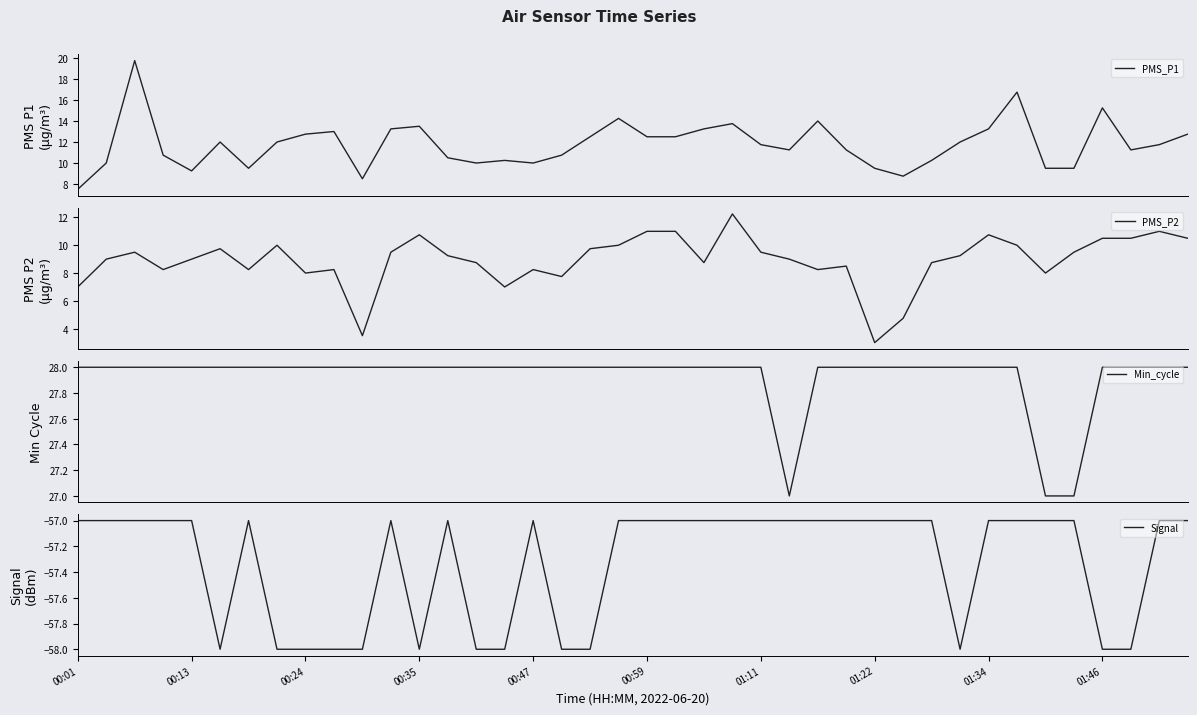

What is the spread (max minus min) of values at 17?

86.0